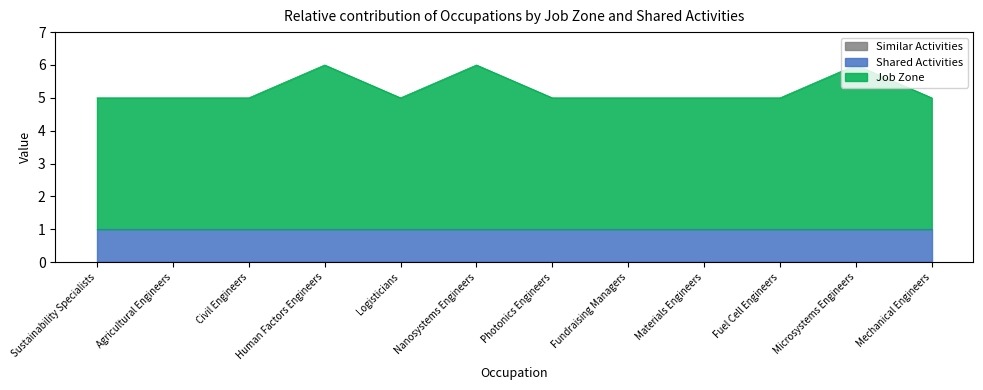

True or false: Shared Activities and Job Zone intersect in this chart.

False